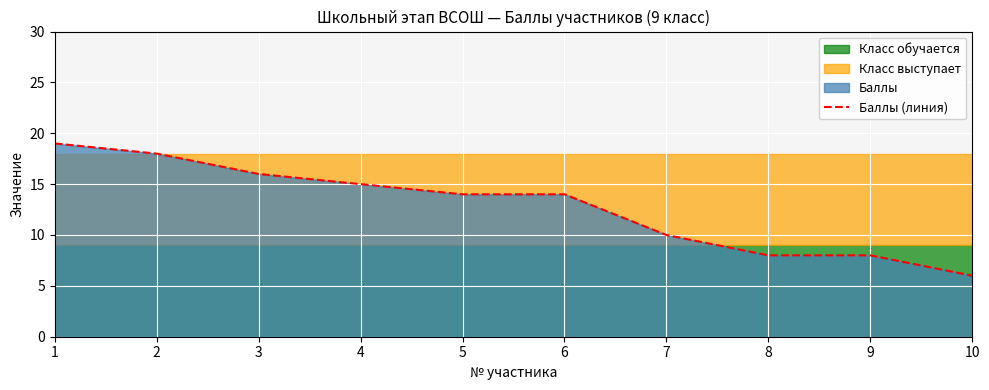

What is the sum of all values?

128